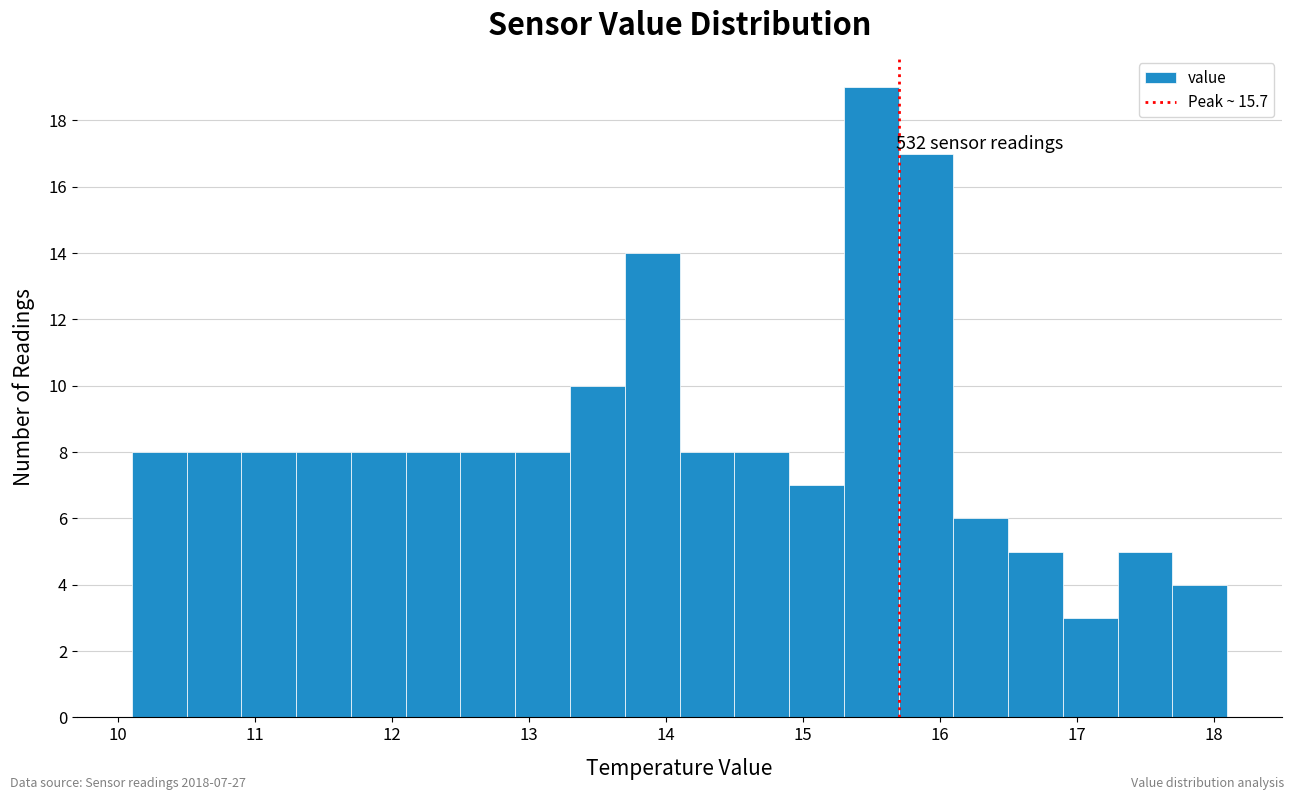

Which range on the x-axis has the tallest bar?

15.3 to 15.7